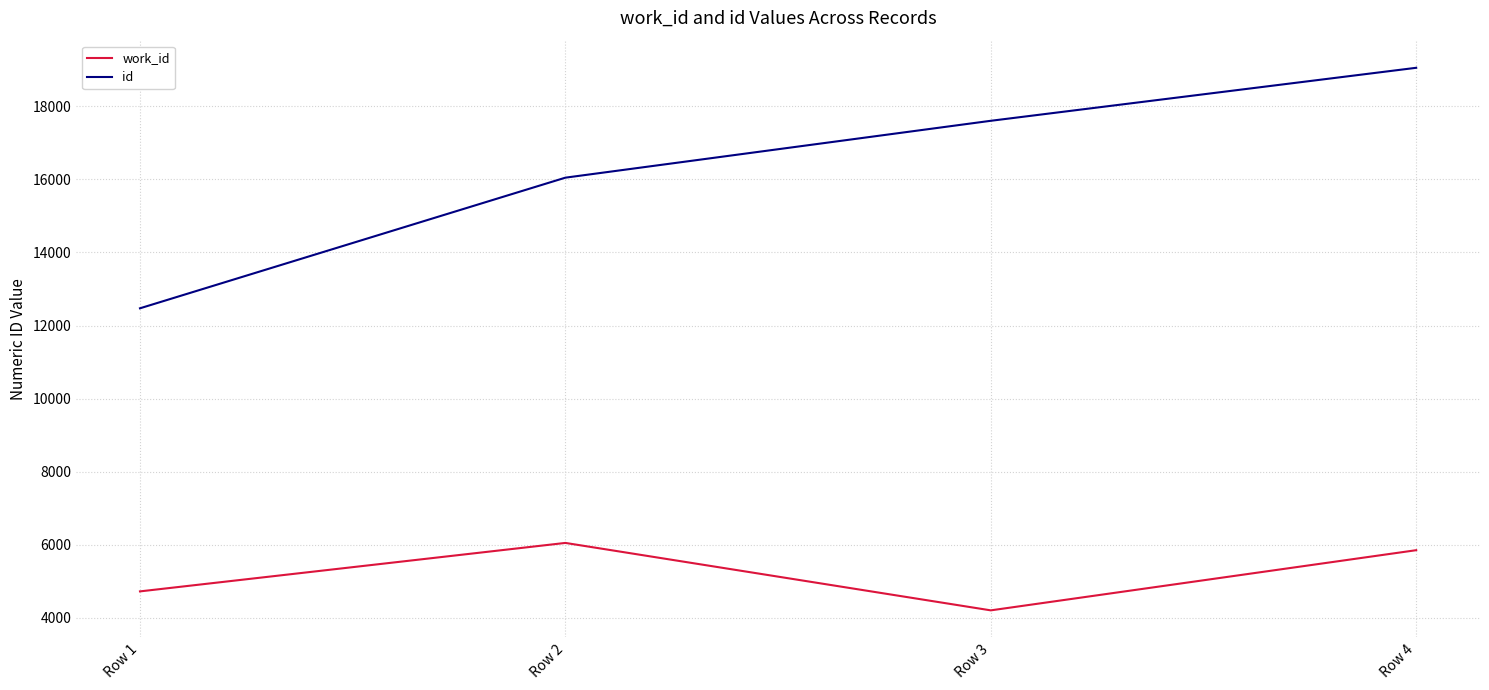

The value of work_id at Row 4 is 5854. True or false?

True